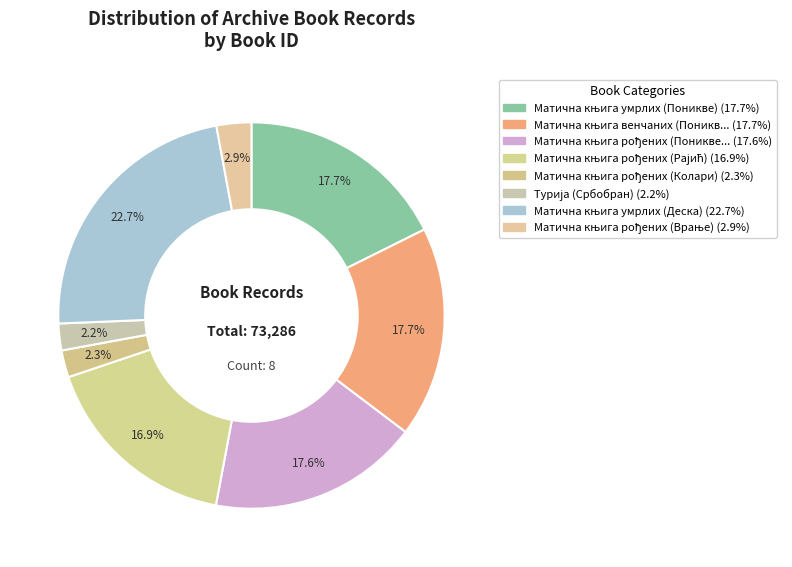

How many slices are in this pie chart?

8